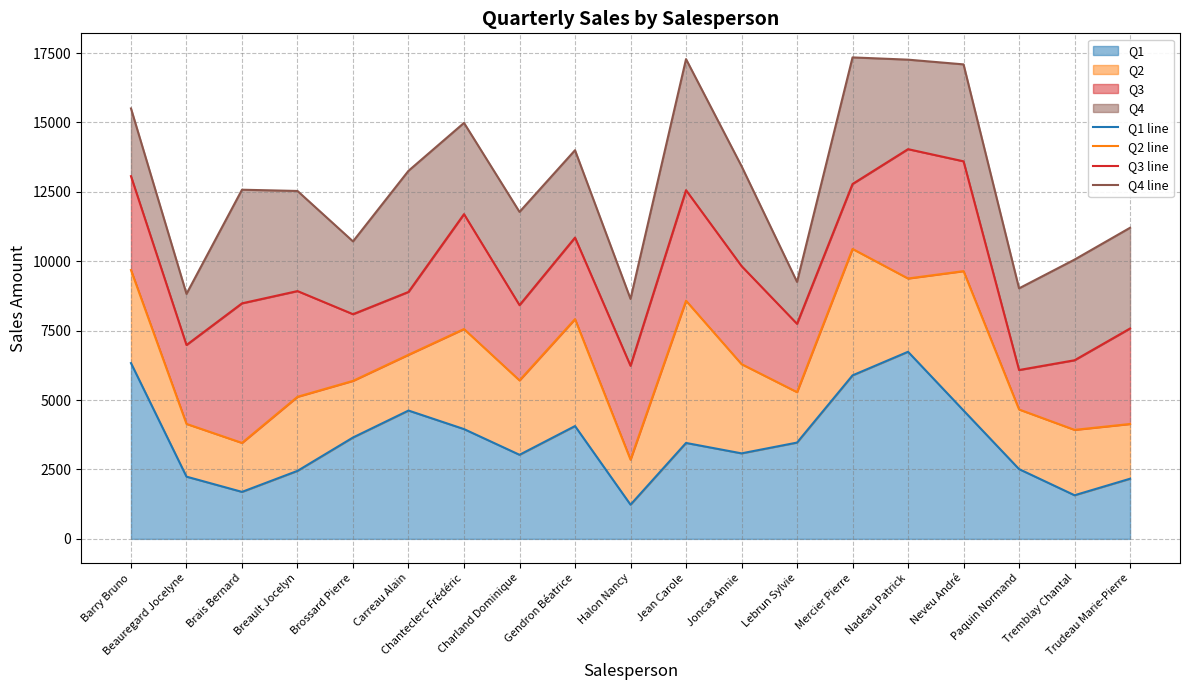

Where is the first local maximum for Q1 line?

Carreau Alain